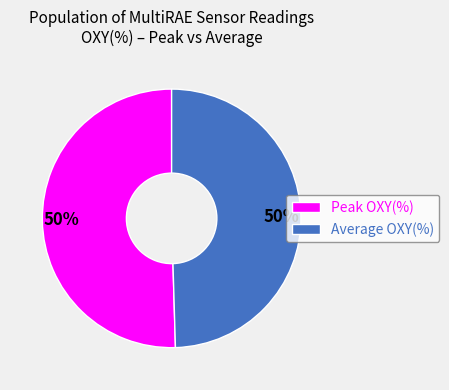

To the nearest percent, what percentage of the pie is Peak OXY(%)?

50%